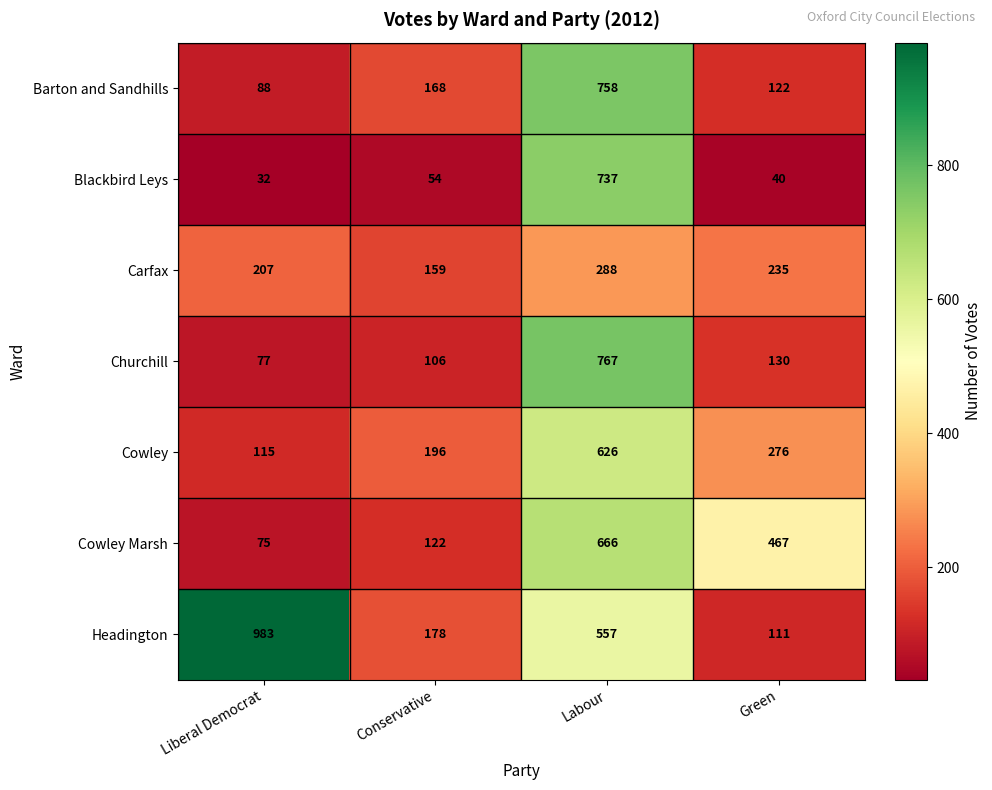

At how many categories does at least one series exceed 180?

4